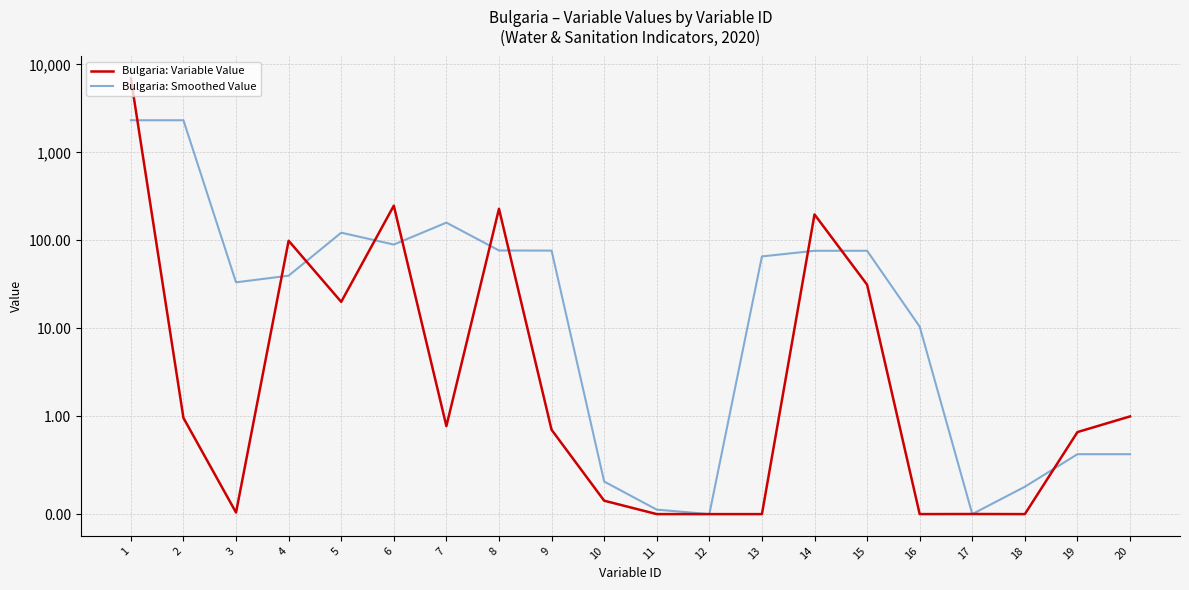

Which category has the lowest value in the Bulgaria: Smoothed Value series?

12